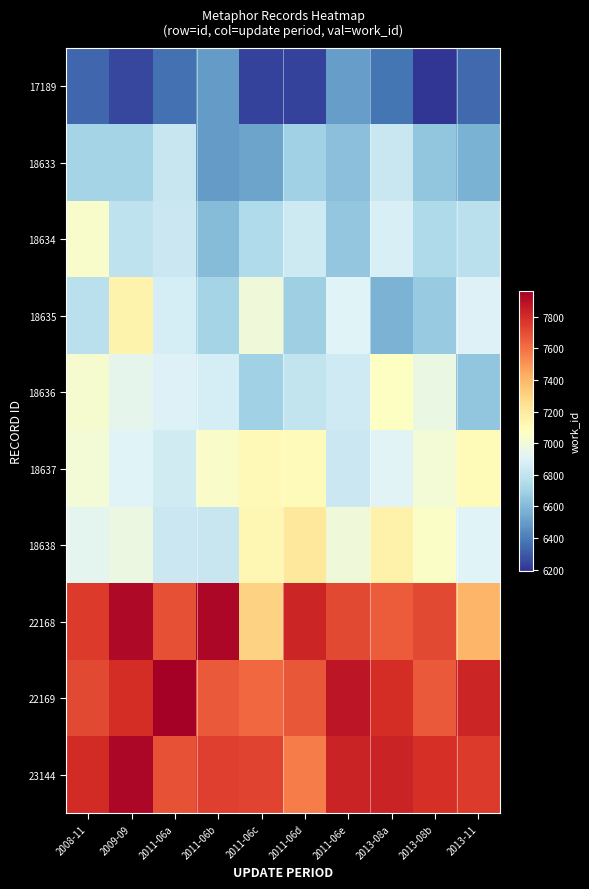

Rank the series at 2013-08b from lowest to highest value.

17189, 18633, 18635, 18634, 18636, 18637, 18638, 22169, 22168, 23144